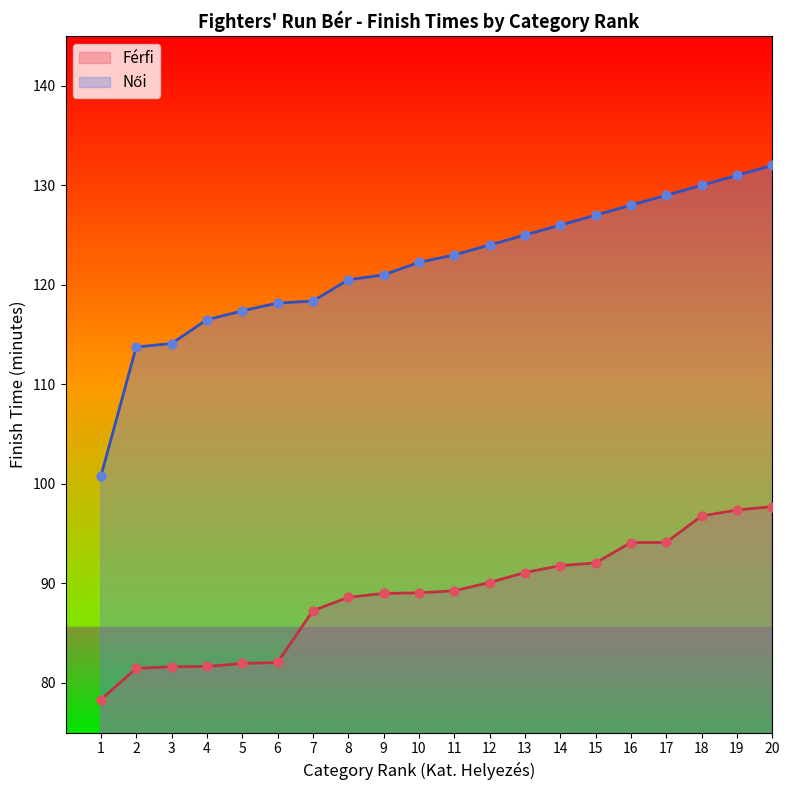

What are all the series names shown in the legend?

Férfi, Női